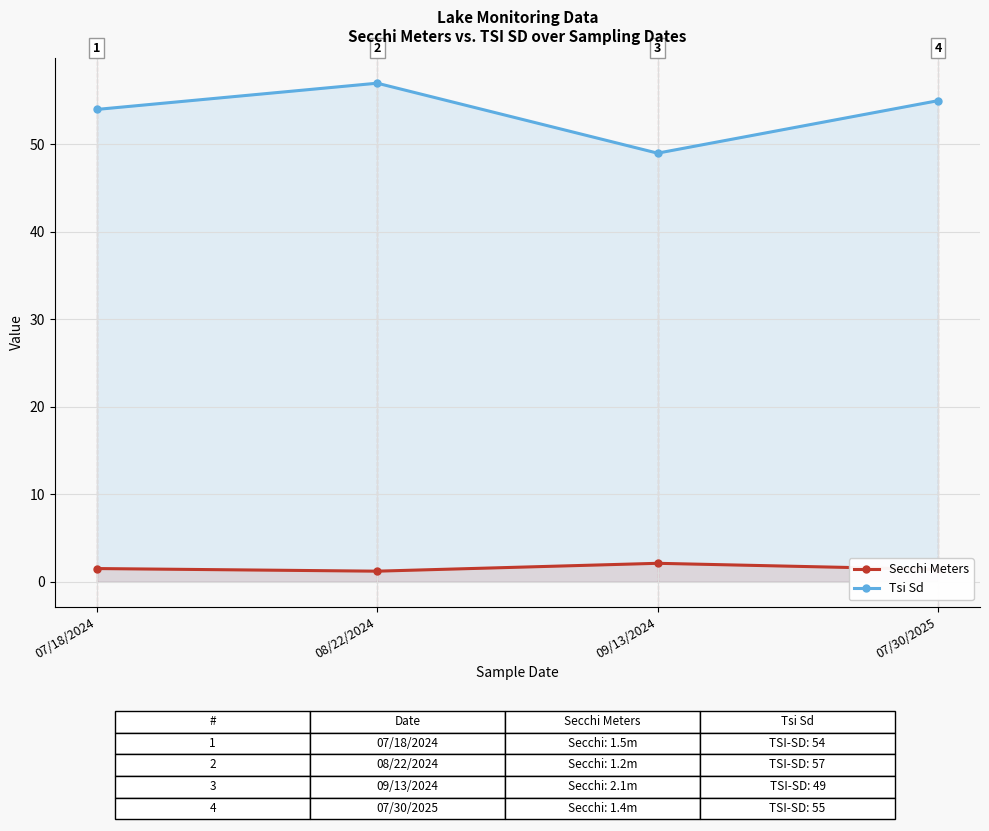

Rank the categories by Secchi Meters value from lowest to highest.

08/22/2024, 07/30/2025, 07/18/2024, 09/13/2024